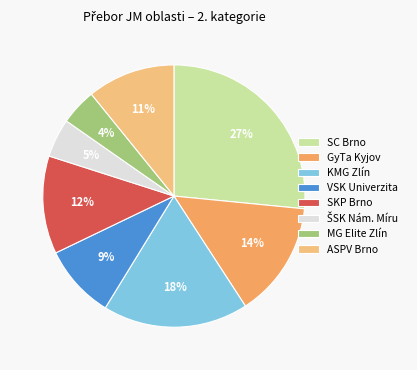

What percentage is the GyTa Kyjov slice, to the nearest percent?

14%